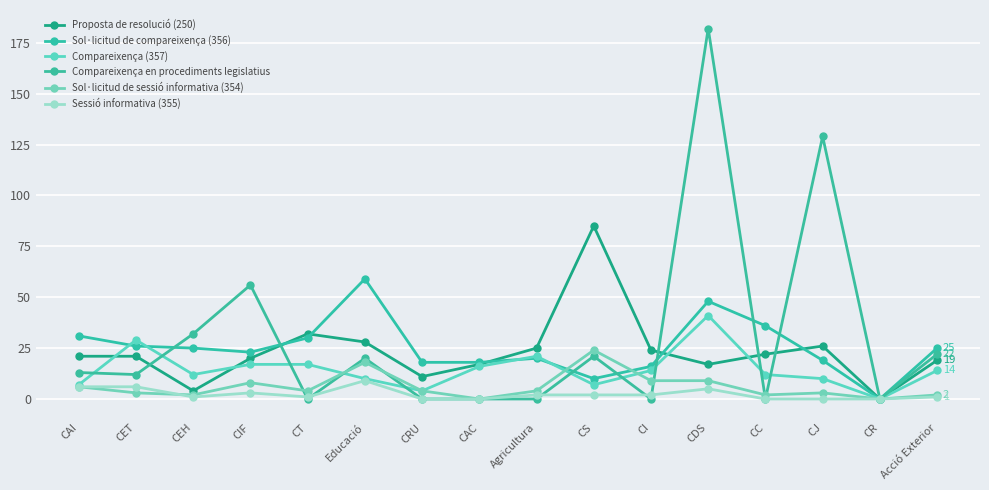

Which series changed the most between CET and CT?

Compareixença (357)